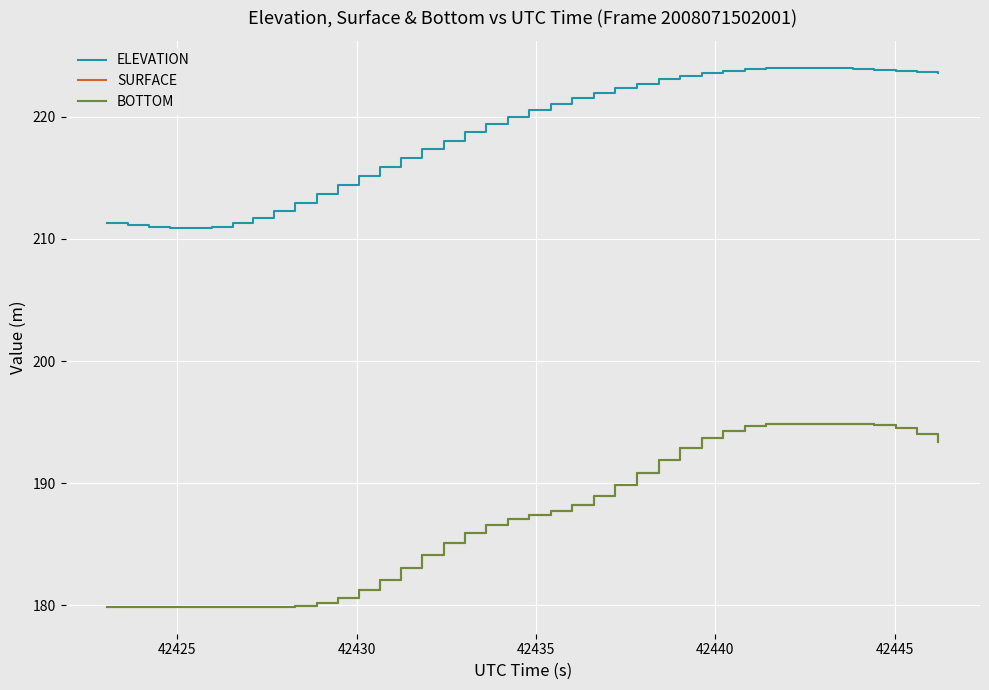

Is this an area chart (filled region under the line)?

No